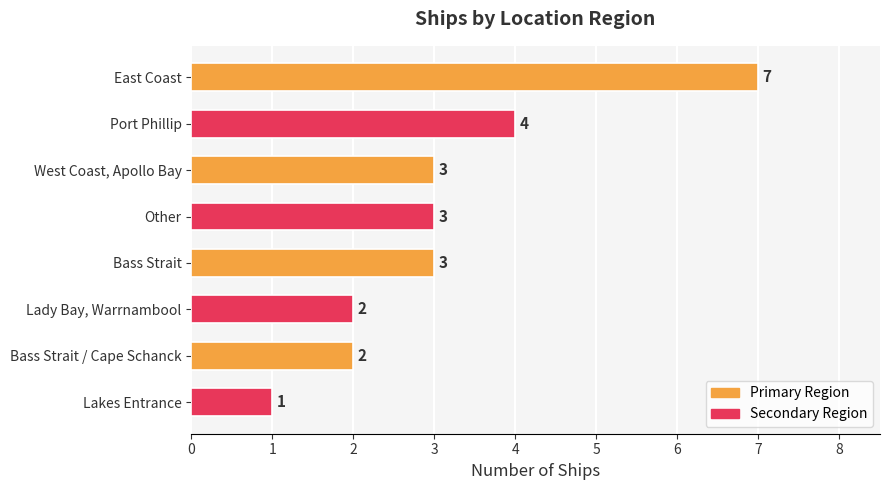

Count the values in the range 2 to 4.

6